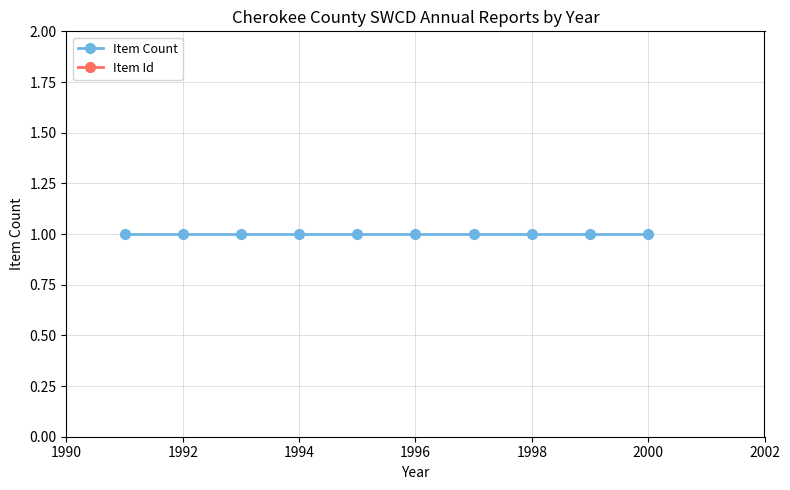

Reading left to right, extract all data points from this chart.

Item Count: 1	1	1	1	1	1	1	1	1	1
Item Id: 90831	90830	90829	90828	90827	90826	90825	90824	90823	90822